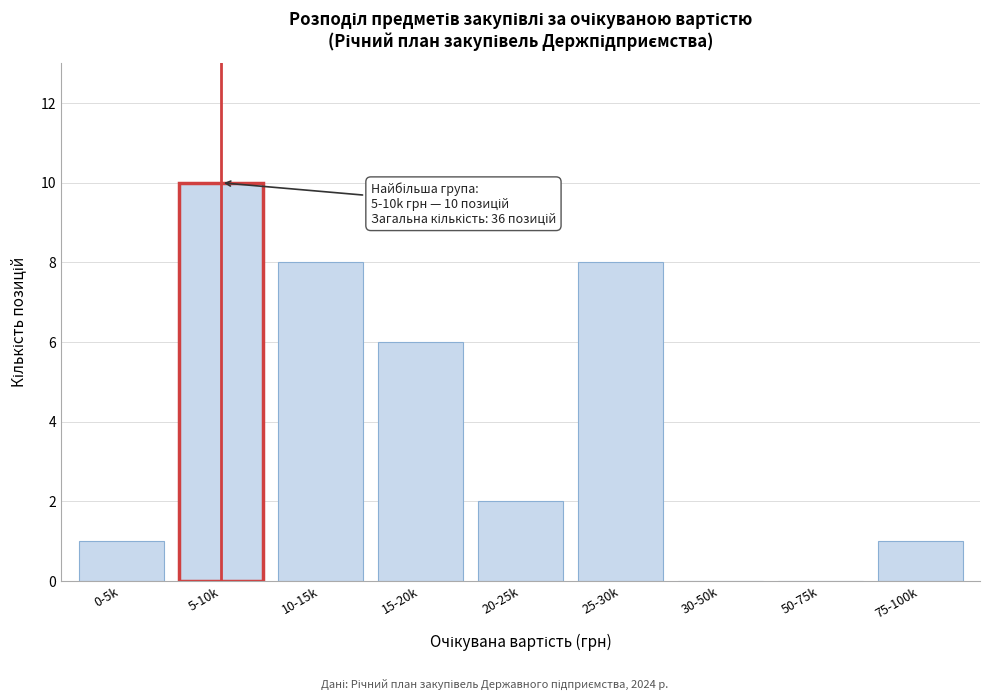

Reading right to left, transcribe all the data shown in this chart.

75-100k=1	50-75k=0	30-50k=0	25-30k=8	20-25k=2	15-20k=6	10-15k=8	5-10k=10	0-5k=1